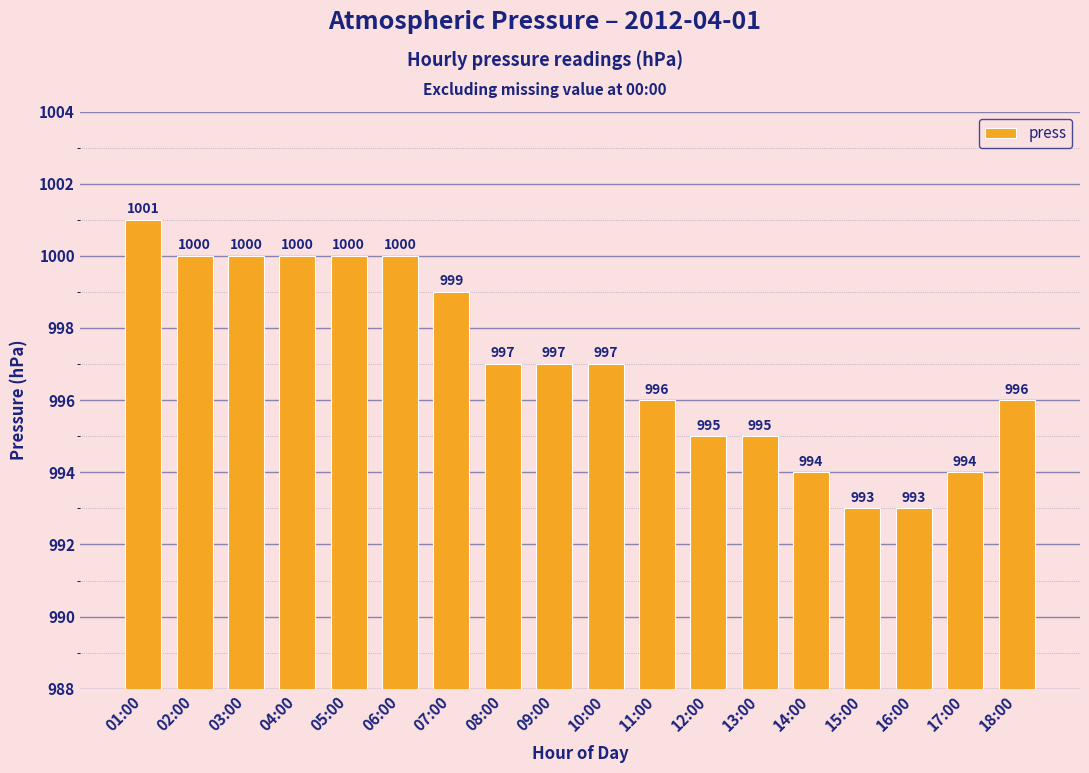

Does the chart contain any negative values?

No